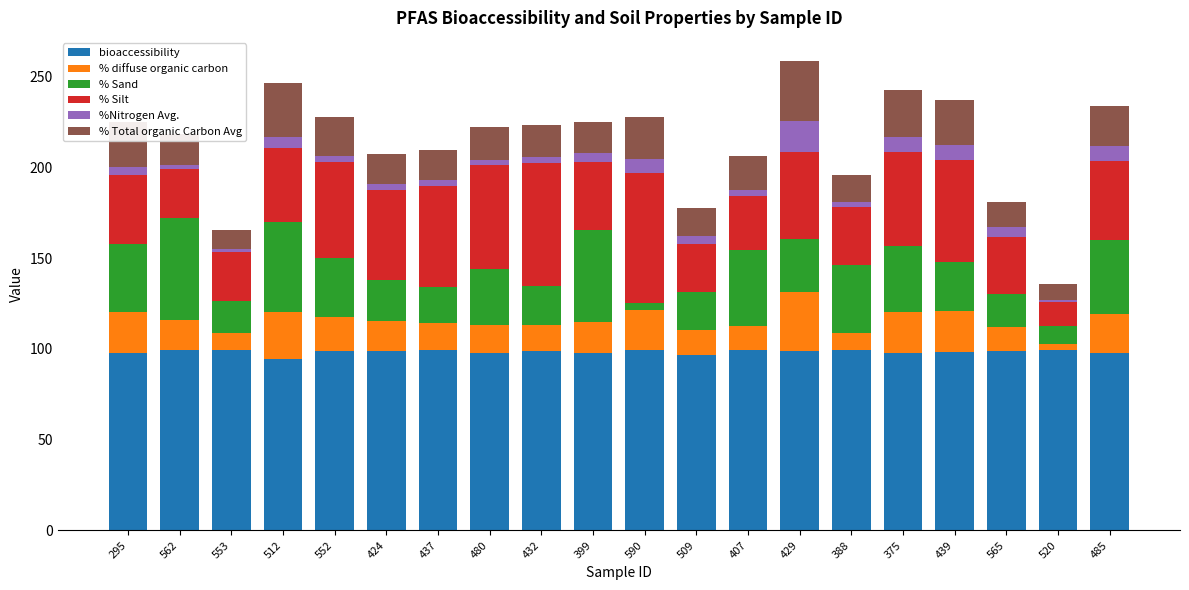

The value of % Total organic Carbon Avg at 399 is 17.3. True or false?

True